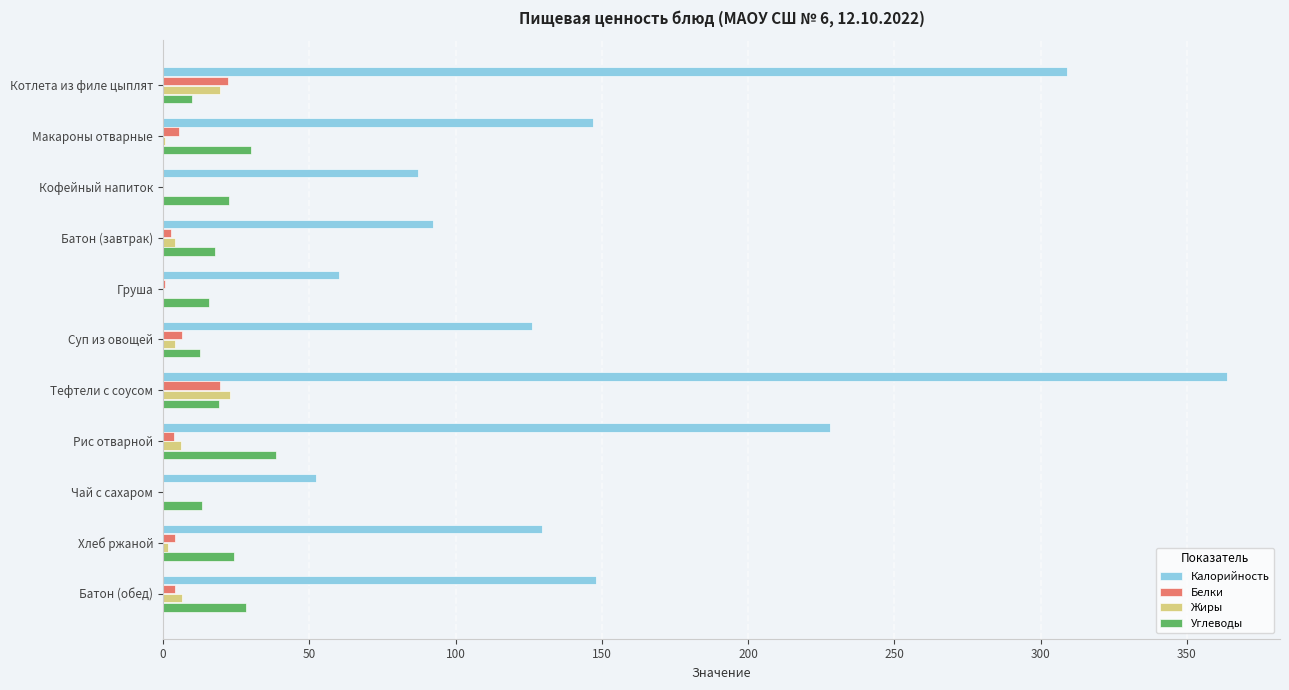

True or false: Белки has a value of 19.4 at Тефтели с соусом.

True